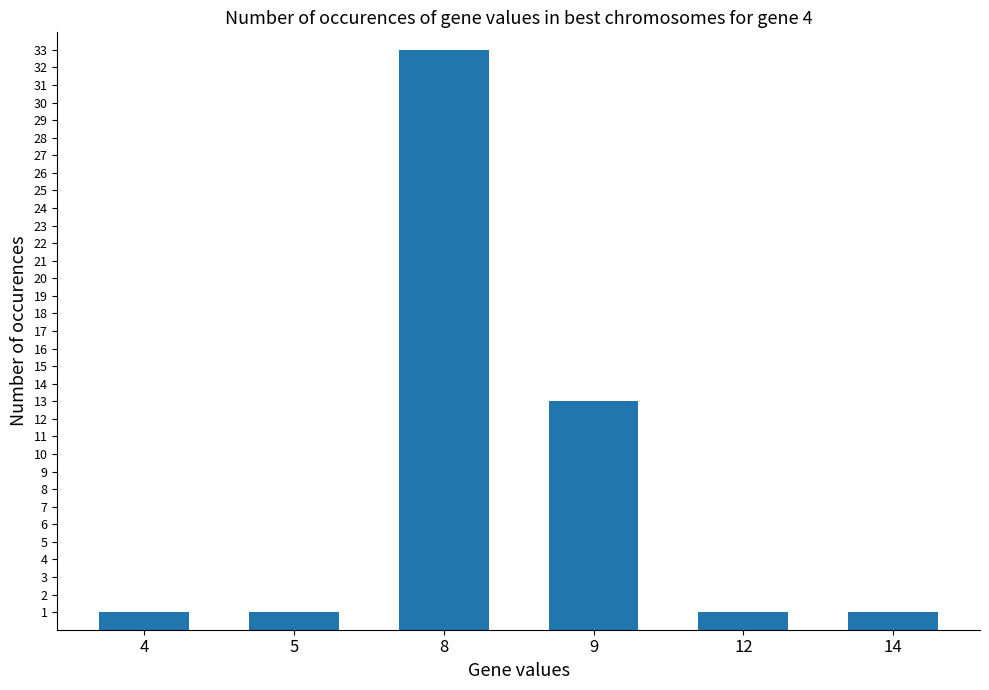

True or false: the data shows 1 at 12.

True